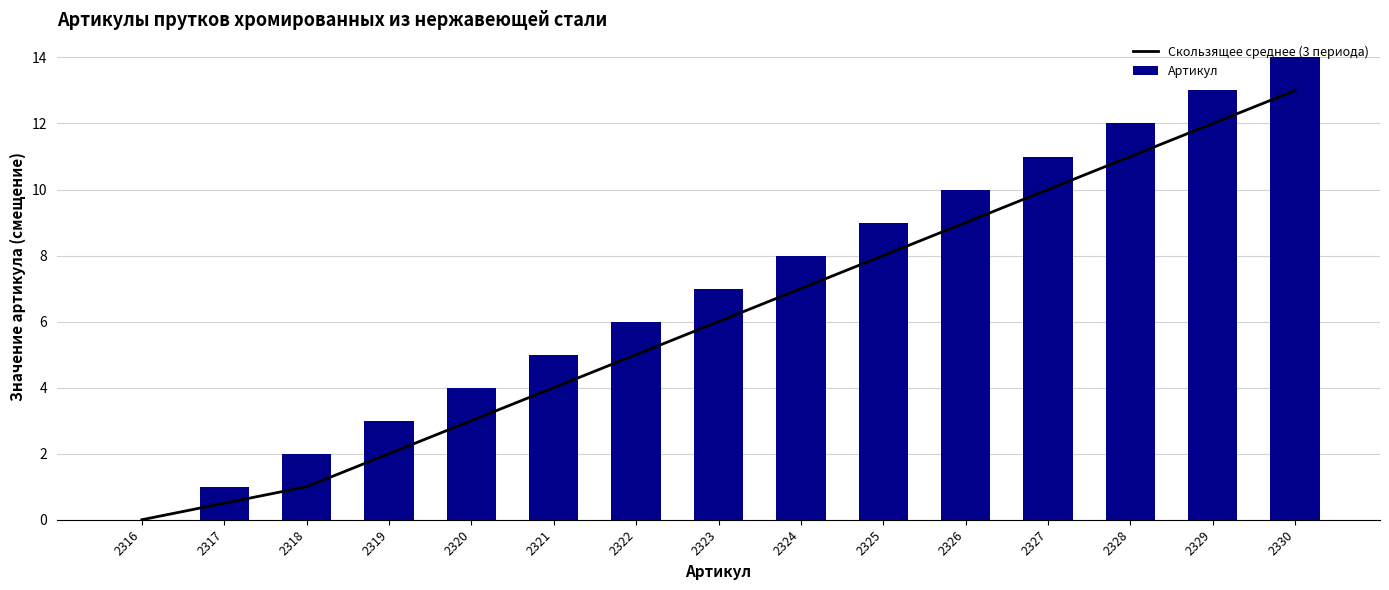

What are all the series names shown in the legend?

Скользящее среднее (3 периода), Артикул